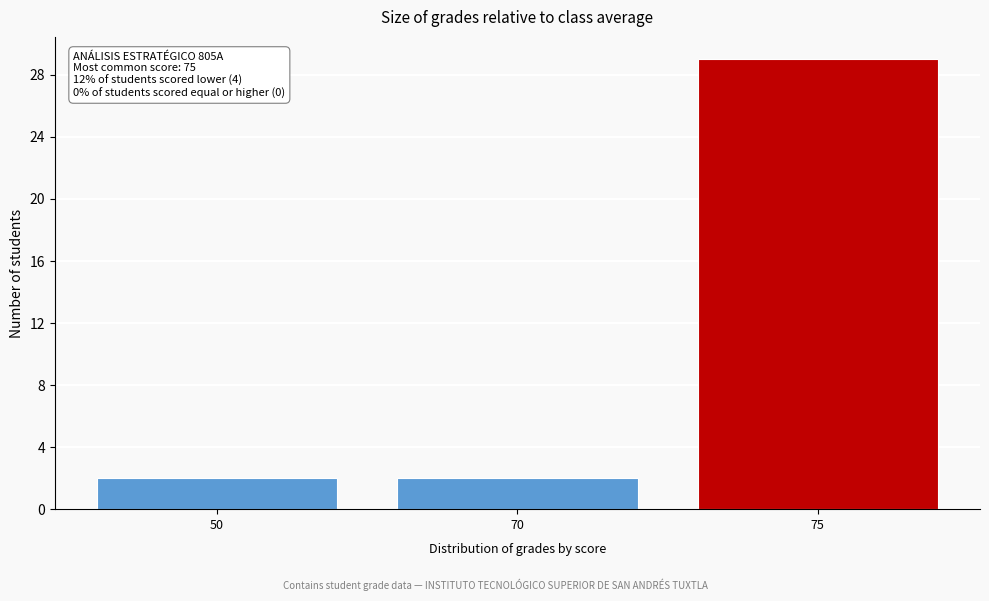

Reading left to right, transcribe all the data shown in this chart.

2	2	29